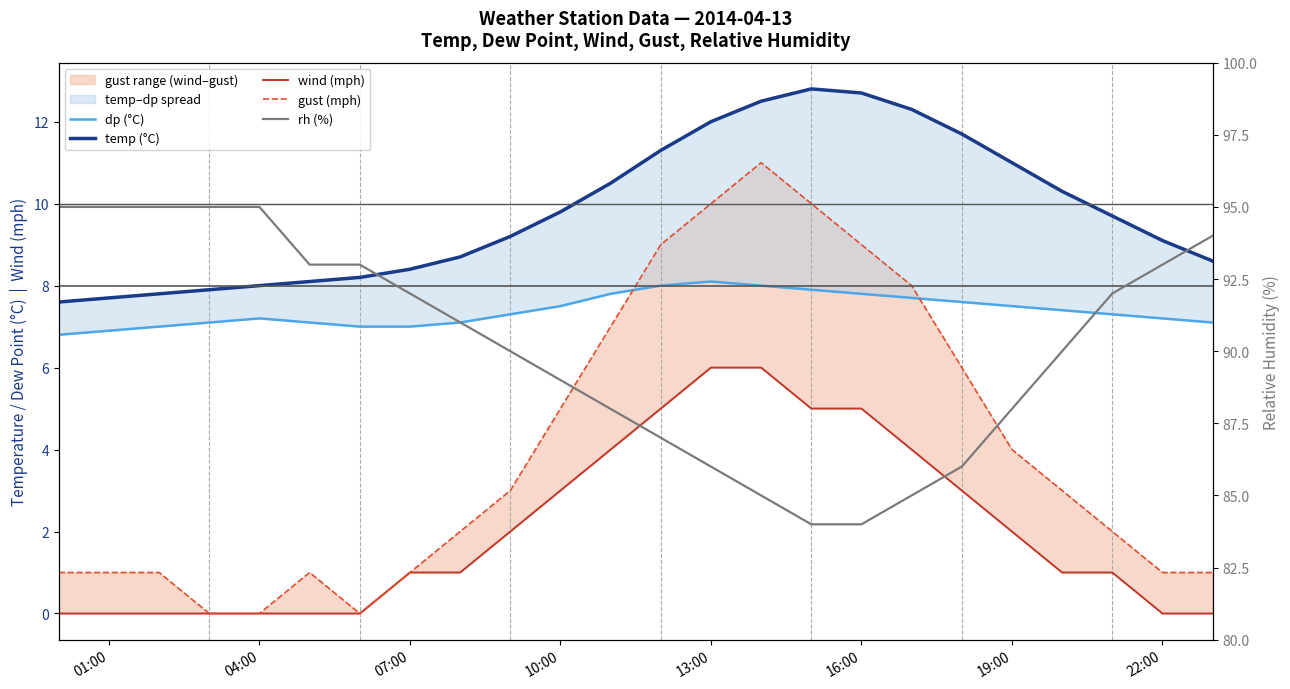

What are all the series names shown in the legend?

dp (°C), temp (°C), wind (mph), gust (mph), rh (%)